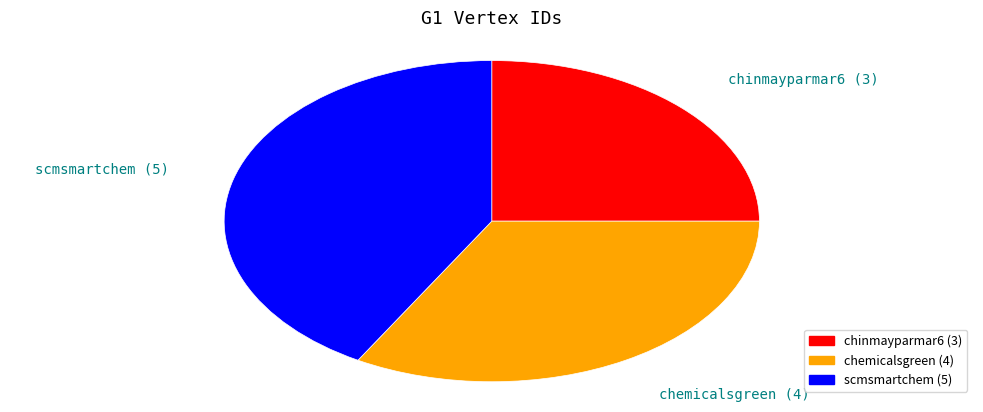

True or false: scmsmartchem accounts for 33% of the total.

False